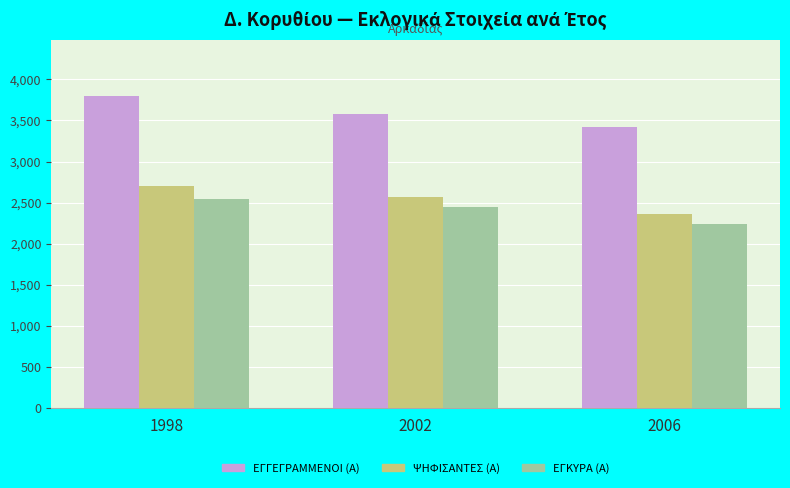

Reading left to right, what are all the values shown in this chart?

ΕΓΓΕΓΡΑΜΜΕΝΟΙ (Α): 1998=3796	2002=3573	2006=3424
ΨΗΦΙΣΑΝΤΕΣ (Α): 1998=2707	2002=2574	2006=2367
ΕΓΚΥΡΑ (Α): 1998=2539	2002=2450	2006=2243